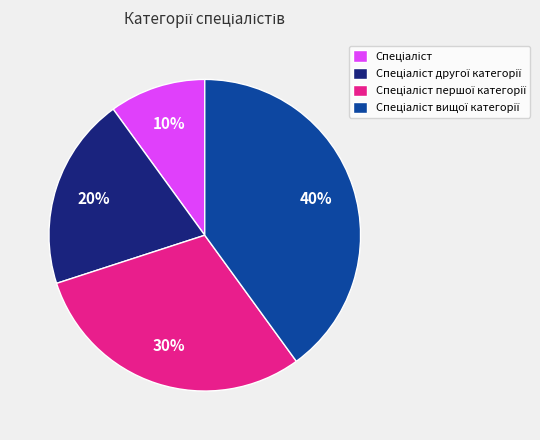

Is there any slice that represents more than half of the pie?

No